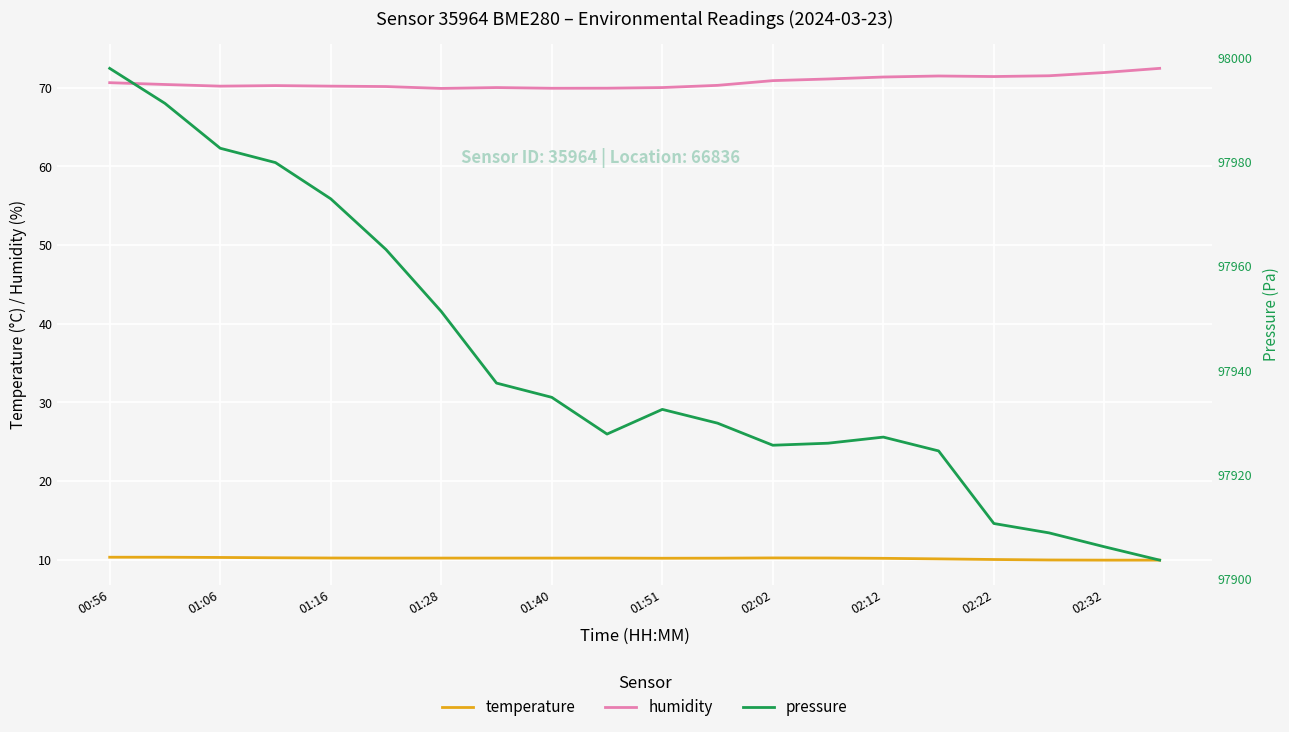

Reading right to left, list all the values displayed in this chart.

temperature: 9.9	9.9	10.0	10.0	10.1	10.2	10.2	10.2	10.2	10.2	10.2	10.2	10.2	10.2	10.2	10.2	10.2	10.3	10.3	10.3
humidity: 72.5	71.9	71.5	71.4	71.5	71.3	71.1	70.9	70.3	70.0	69.9	69.9	70.0	69.9	70.1	70.2	70.3	70.2	70.4	70.6
pressure: 97903.6	97906.2	97908.8	97910.6	97924.5	97927.2	97926.0	97925.6	97929.9	97932.5	97927.8	97934.8	97937.5	97951.3	97963.1	97972.9	97979.8	97982.6	97991.1	97997.9